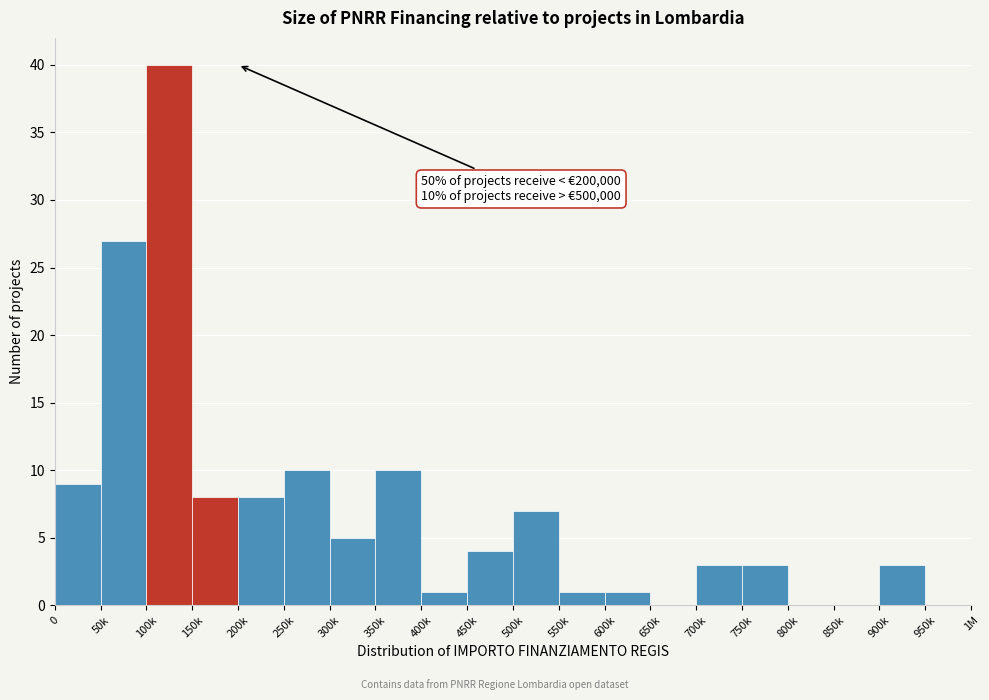

Reading left to right, list all the values displayed in this chart.

0=9	50k=27	100k=40	150k=8	200k=8	250k=10	300k=5	350k=10	400k=1	450k=4	500k=7	550k=1	600k=1	650k=0	700k=3	750k=3	800k=0	850k=0	900k=3	950k=0